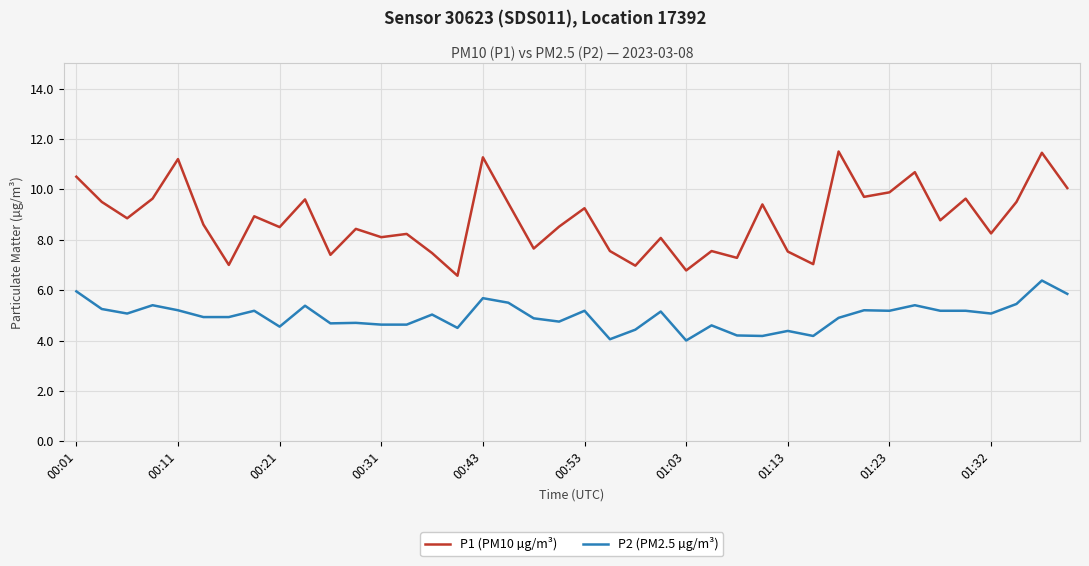

Which series has the largest range (max minus min)?

P1 (PM10 µg/m³)